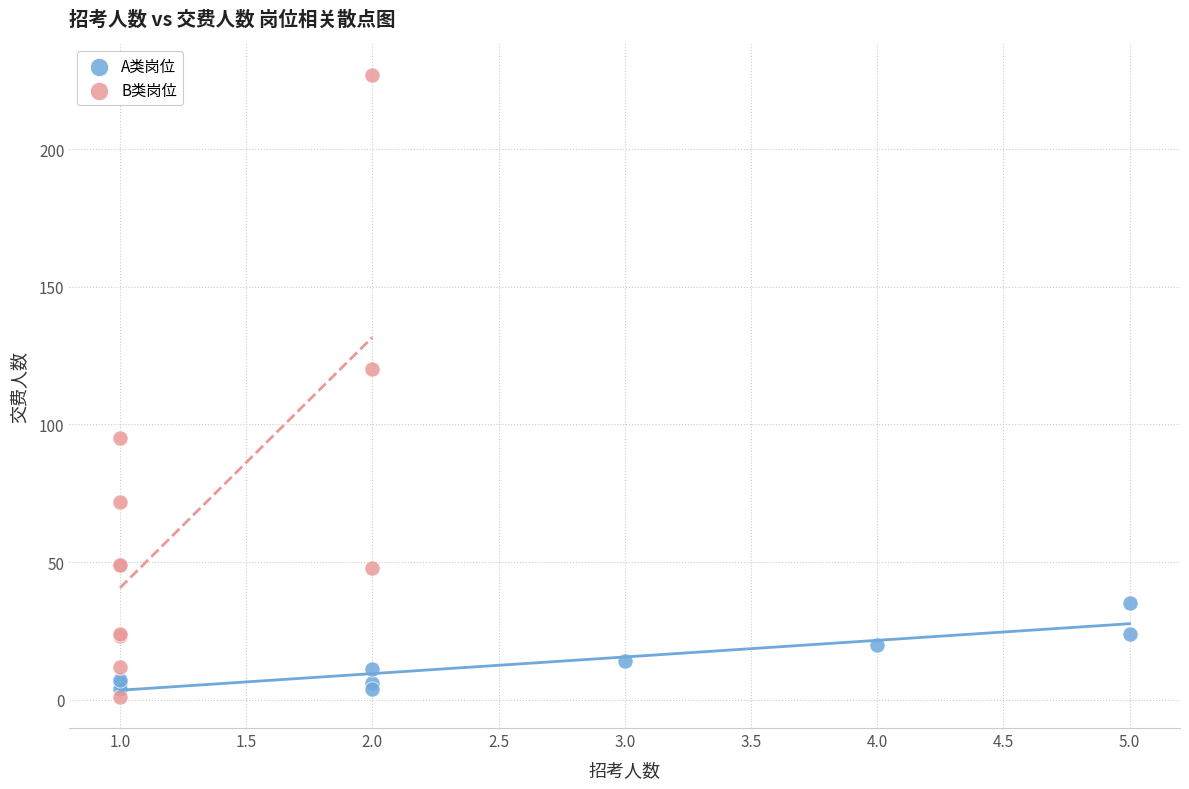

Which series has the largest Y range (max minus min)?

B类岗位